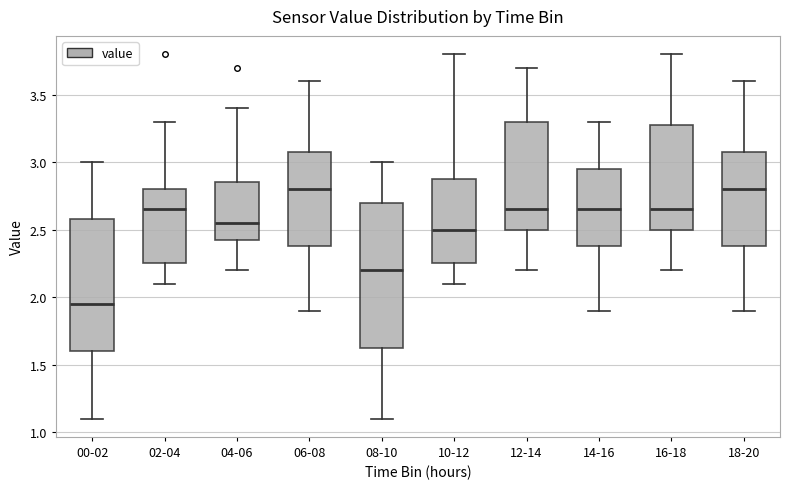

Reading left to right, transcribe this box plot: for each box, give where its median line is, the range the box spans, and where its two whiskers end, as read against the y-axis. The values are not printed on the chart, so give them approximately, as read against the axis.

00-02: median 1.95, box 1.60 to 2.60, whiskers 1.10 to 3.00
02-04: median 2.65, box 2.25 to 2.80, whiskers 2.10 to 3.30
04-06: median 2.55, box 2.45 to 2.85, whiskers 2.20 to 3.40
06-08: median 2.80, box 2.40 to 3.10, whiskers 1.90 to 3.60
08-10: median 2.20, box 1.65 to 2.70, whiskers 1.10 to 3.00
10-12: median 2.50, box 2.25 to 2.90, whiskers 2.10 to 3.80
12-14: median 2.65, box 2.50 to 3.30, whiskers 2.20 to 3.70
14-16: median 2.65, box 2.40 to 2.95, whiskers 1.90 to 3.30
16-18: median 2.65, box 2.50 to 3.30, whiskers 2.20 to 3.80
18-20: median 2.80, box 2.40 to 3.10, whiskers 1.90 to 3.60